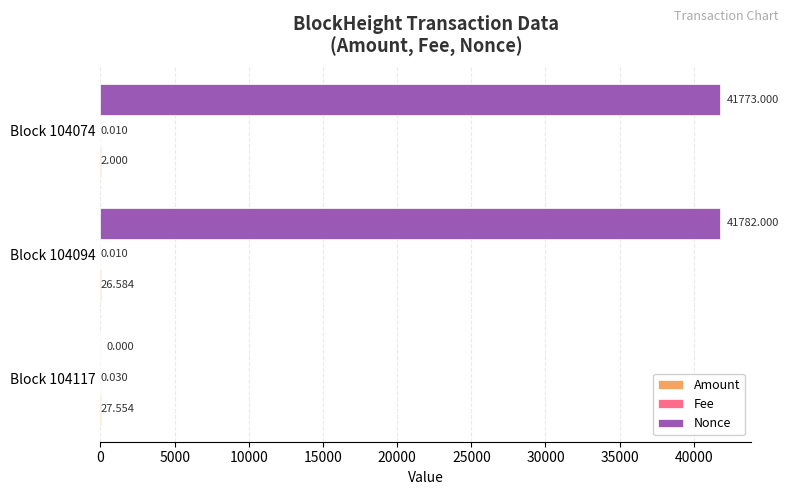

At which category is the sum across all series the highest?

Block 104094